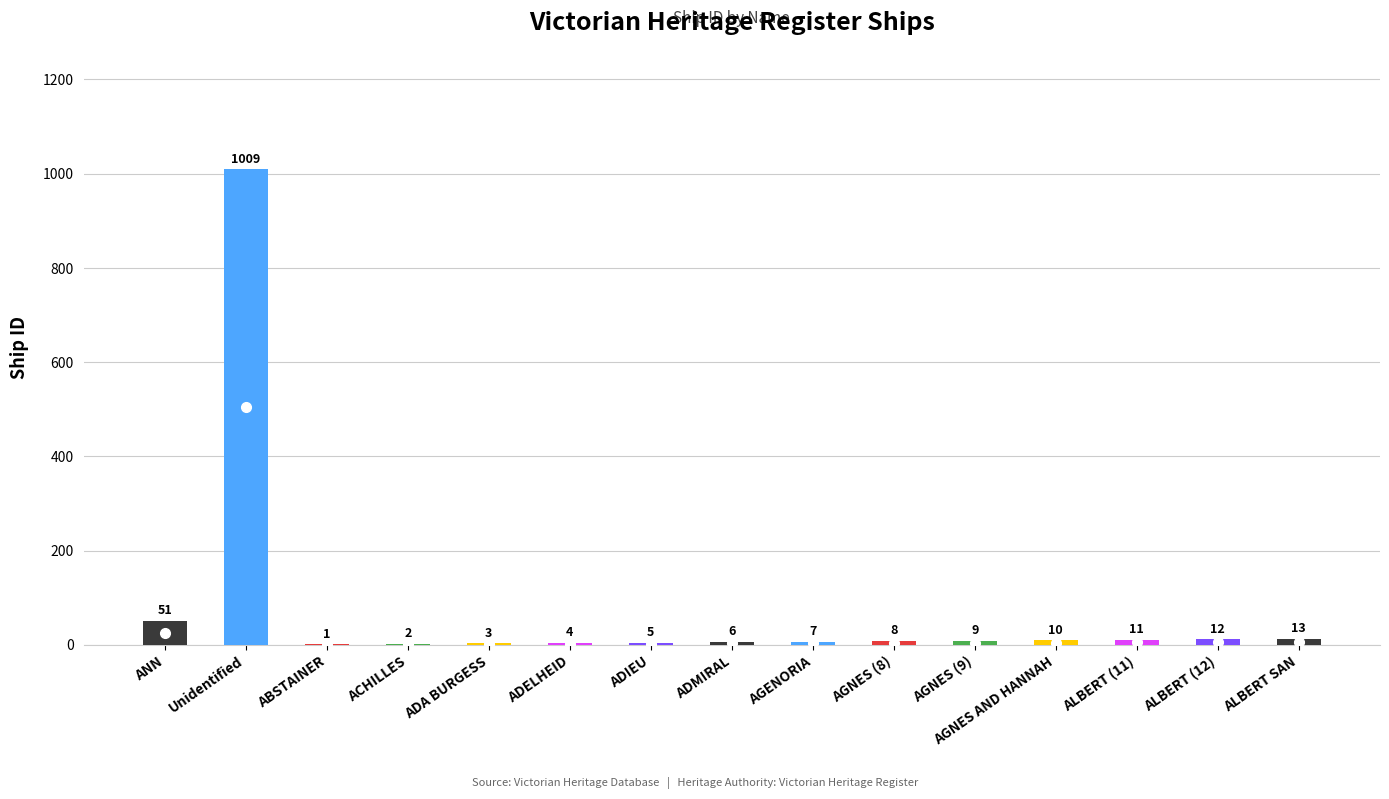

What is the maximum value shown in the chart?

1009